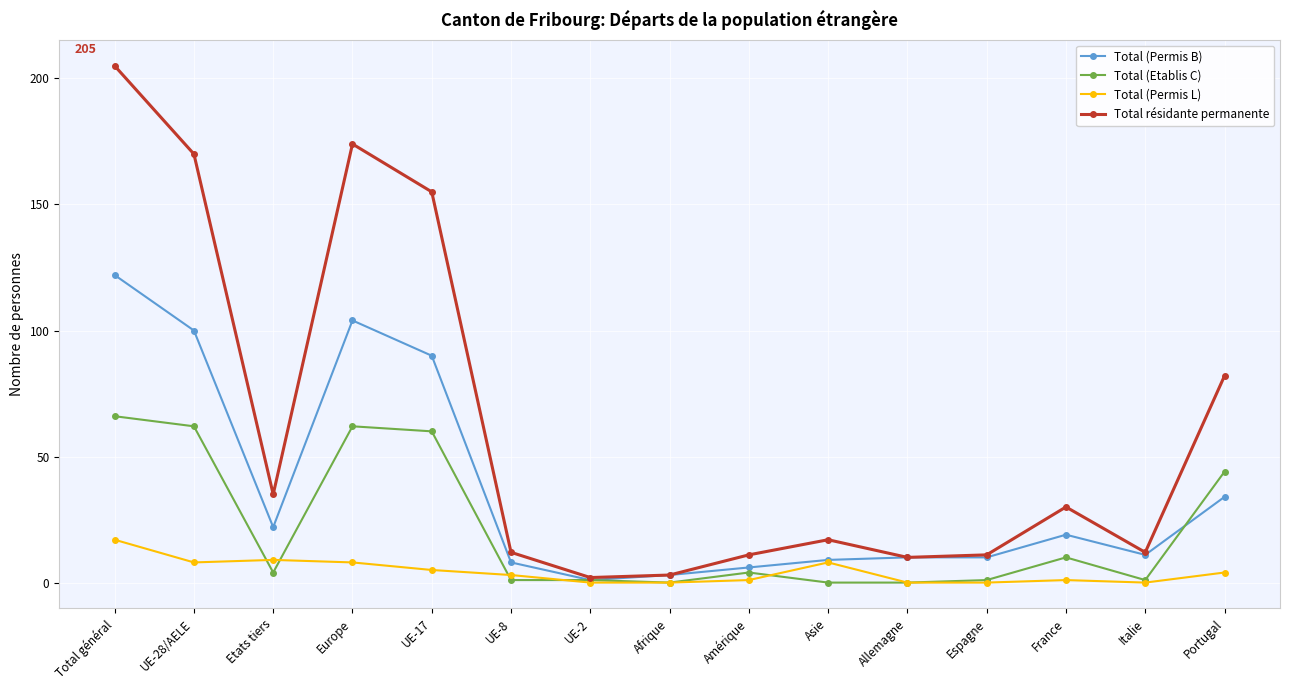

Rank the series by their average value, from highest to lowest.

Total résidante permanente, Total (Permis B), Total (Etablis C), Total (Permis L)